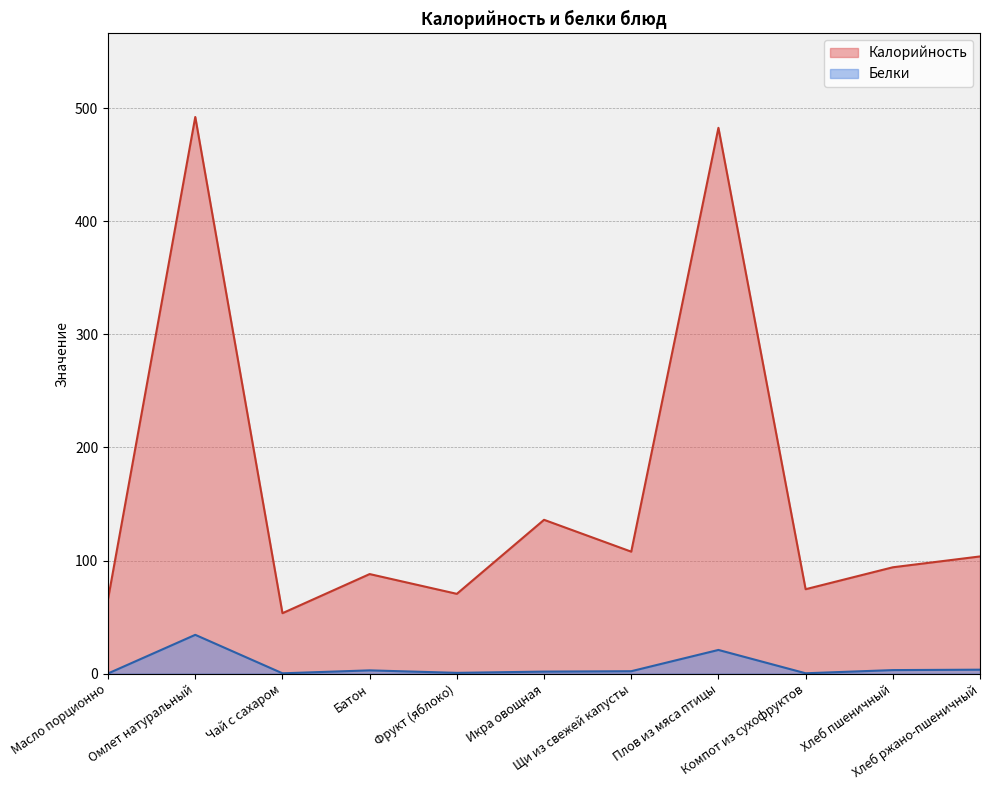

Which label corresponds to the smallest value in the chart?

Масло порционно